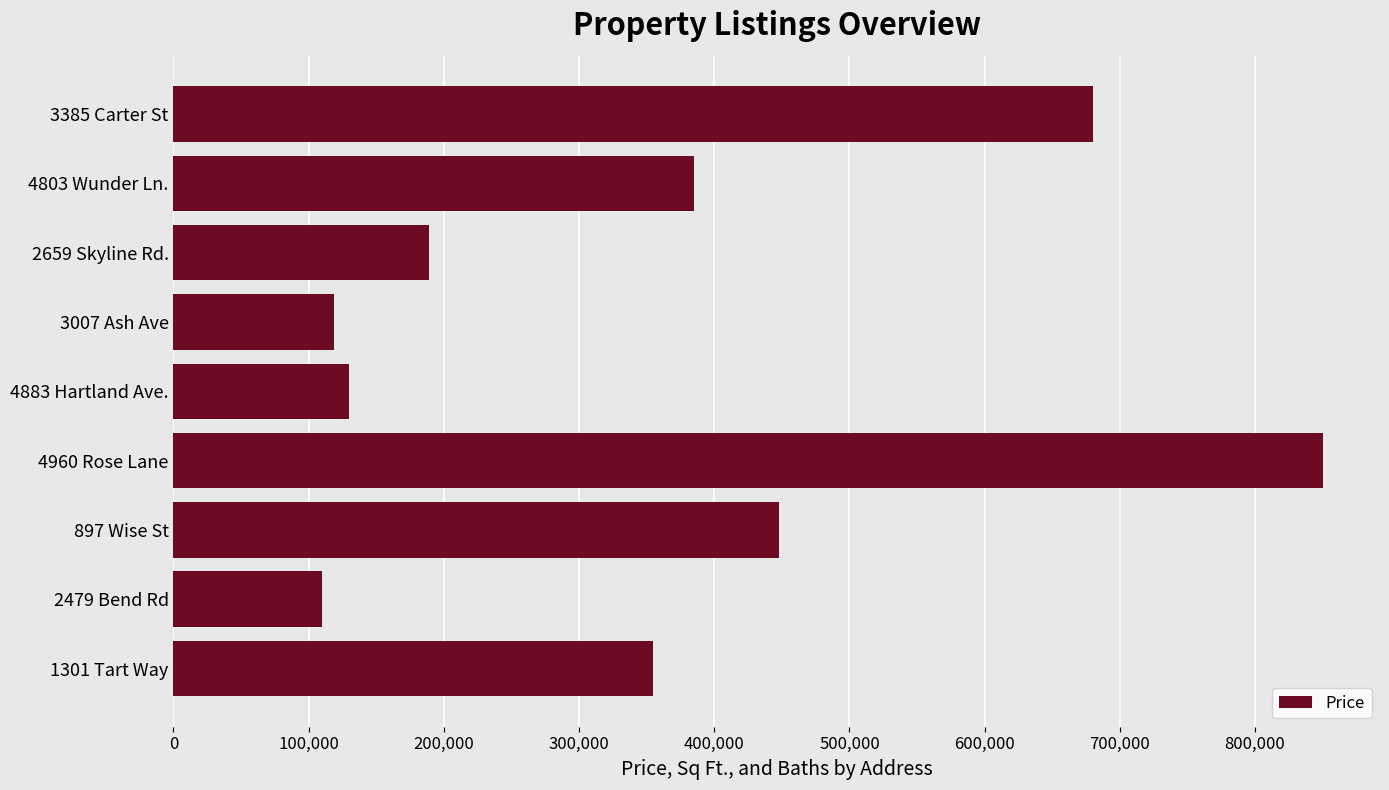

List the labels in order of value, smallest first.

2479 Bend Rd, 3007 Ash Ave, 4883 Hartland Ave., 2659 Skyline Rd., 1301 Tart Way, 4803 Wunder Ln., 897 Wise St, 3385 Carter St, 4960 Rose Lane